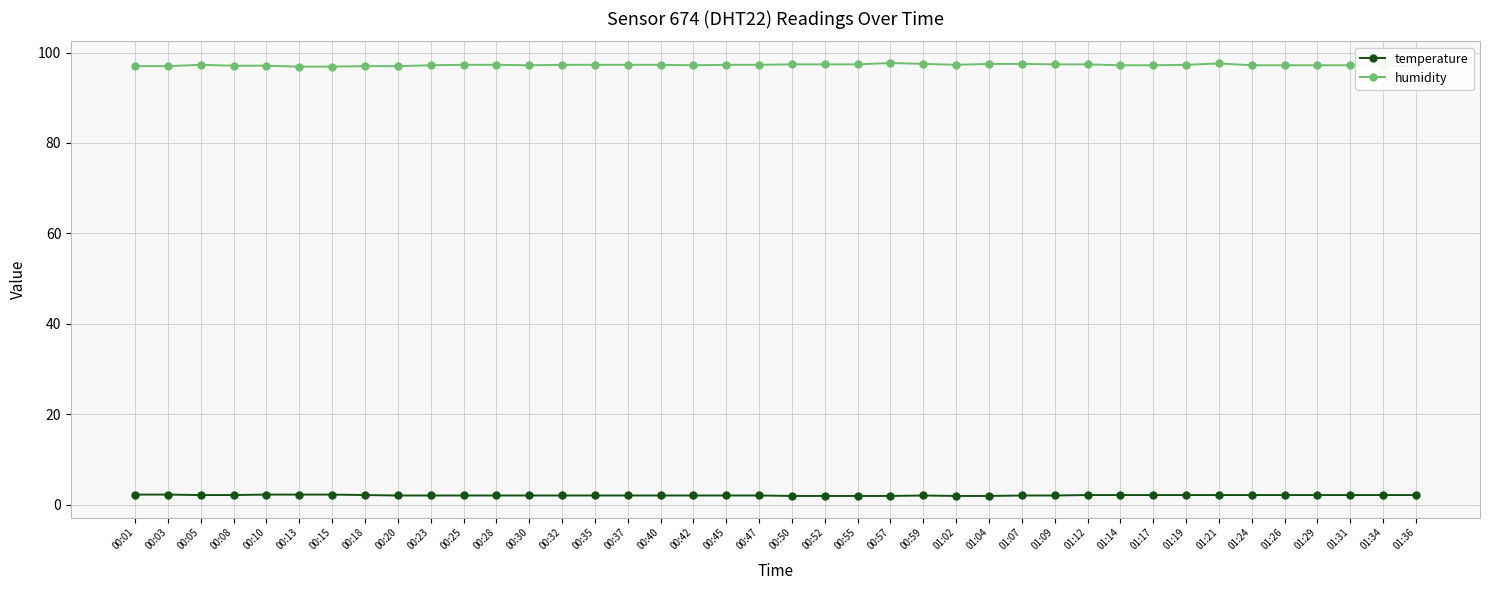

What is the greatest value displayed?

97.7